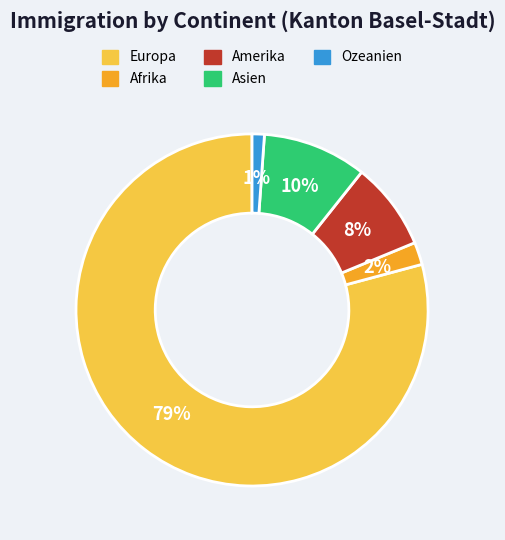

True or false: Asien accounts for 10% of the total.

True